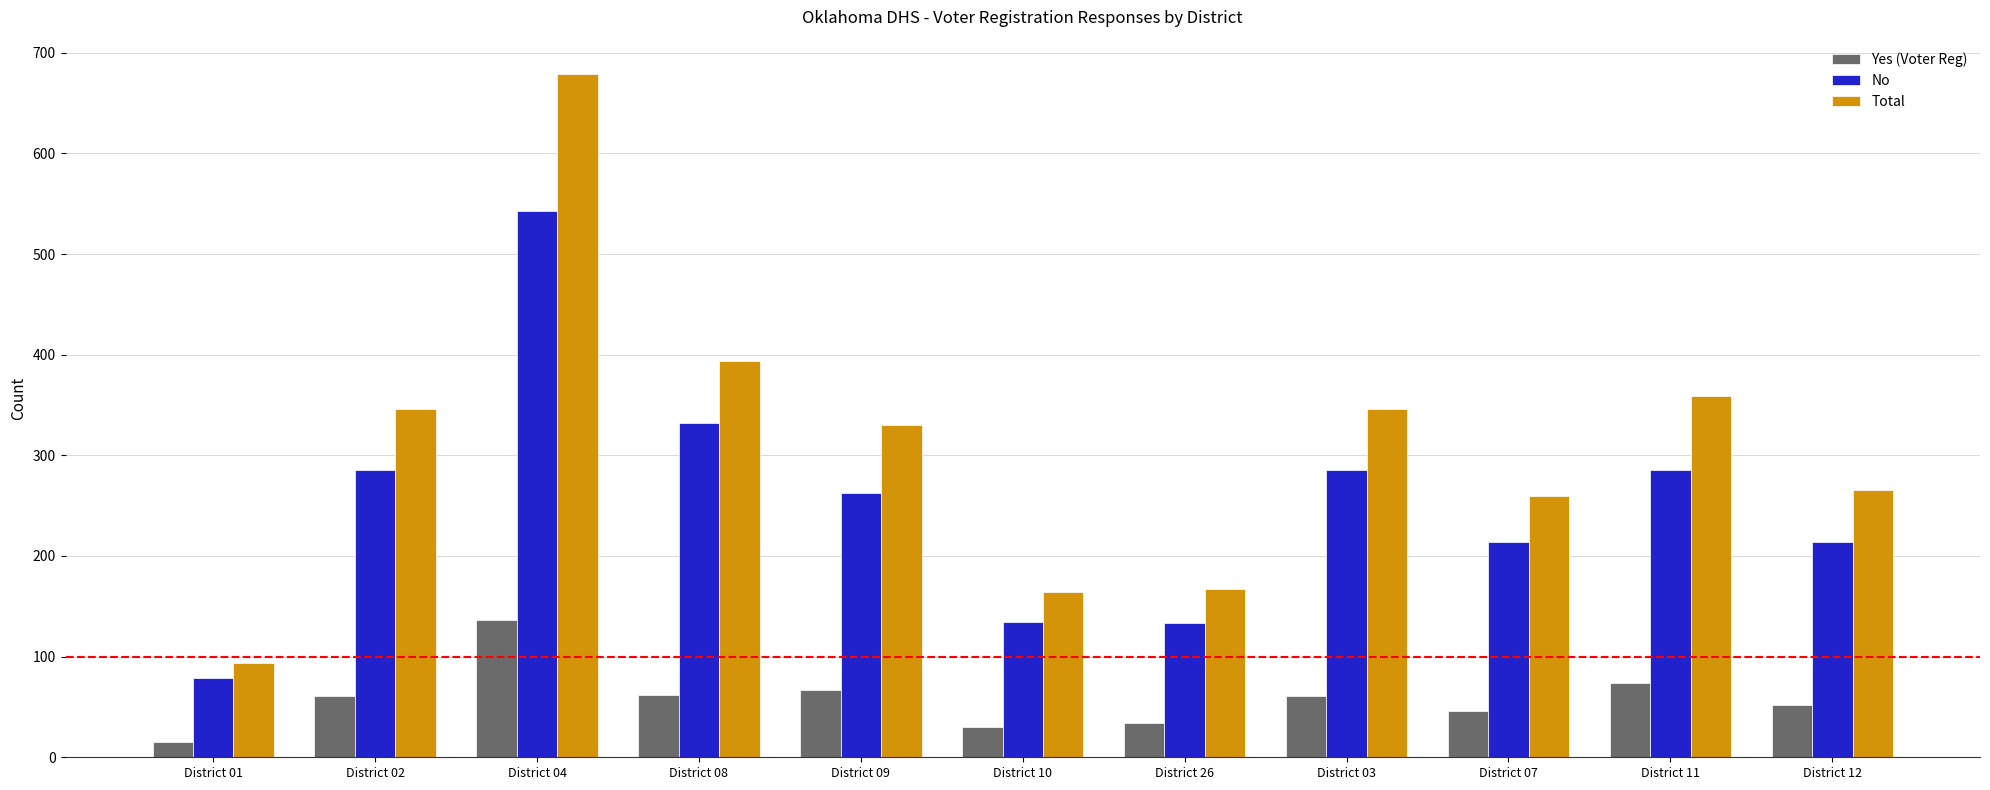

Which series changed the most between District 04 and District 08?

Total